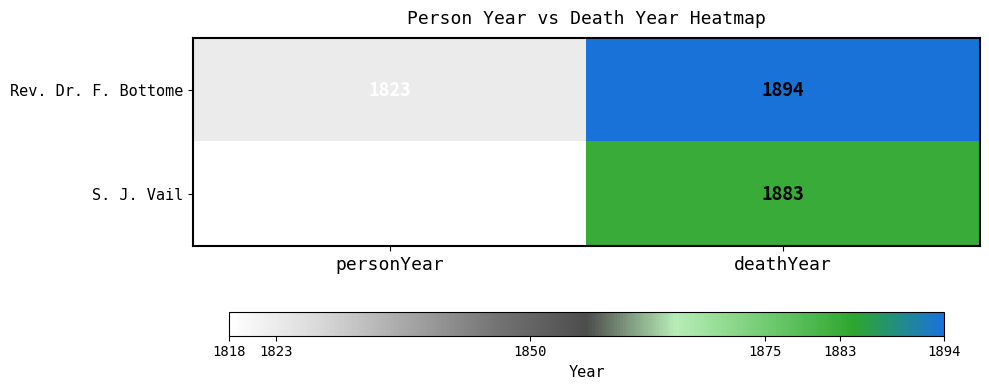

List the series in order of their overall mean, lowest first.

S. J. Vail, Rev. Dr. F. Bottome